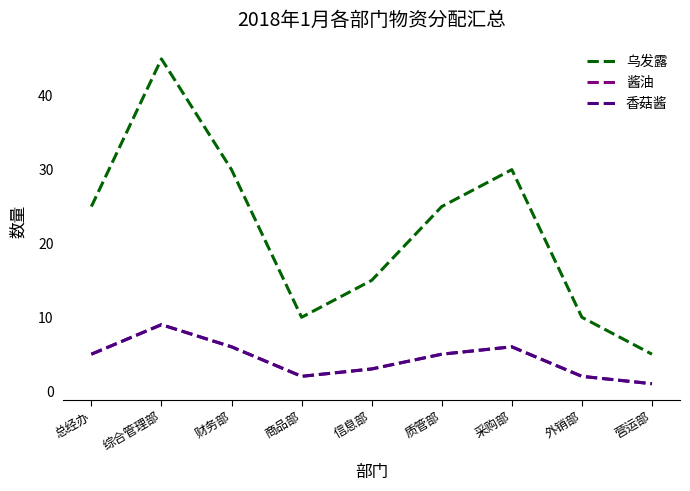

What is the label of the 2nd point from the right?

外销部